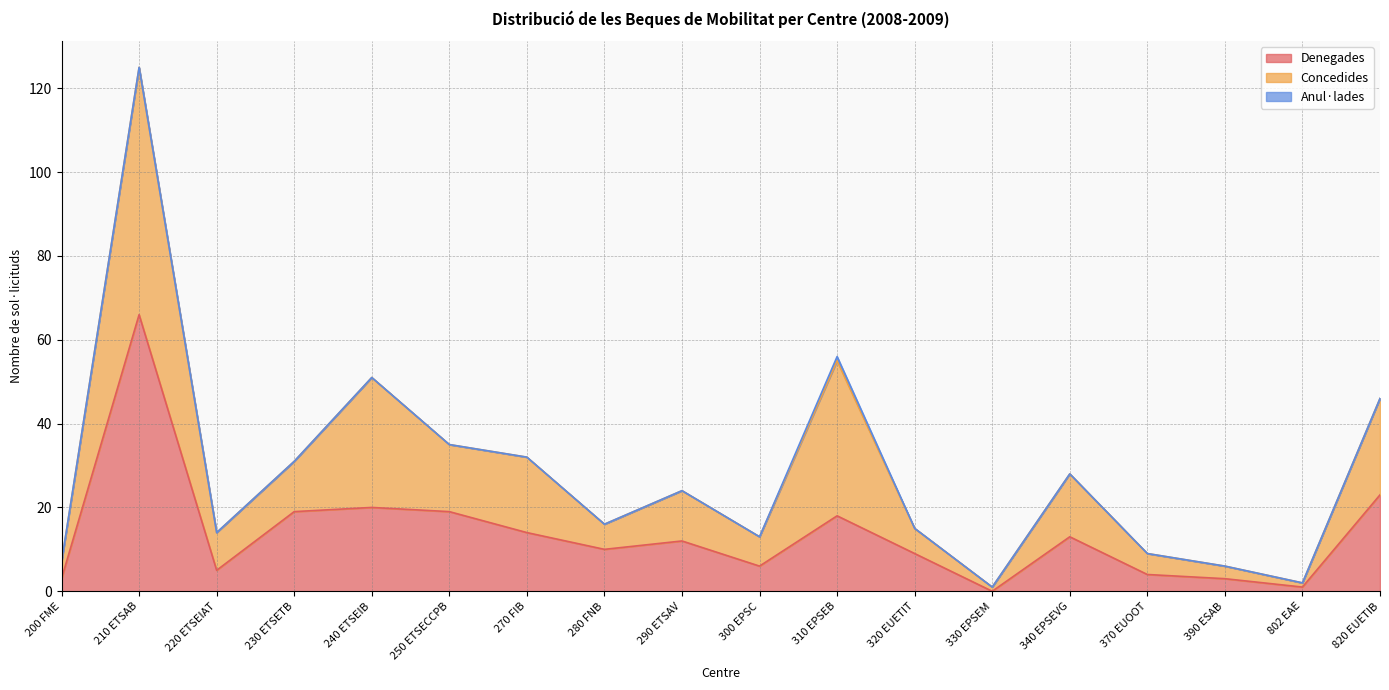

The Denegades series shows 15 at 280 FNB. True or false?

False